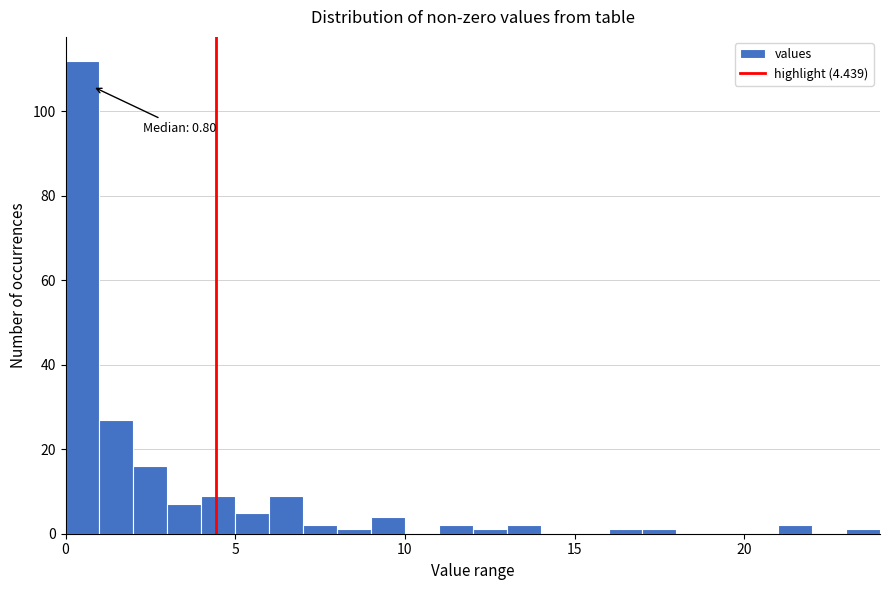

Around what value on the x-axis is the tallest bar? Give the approximate position of its centre, as read against the axis.

0.5